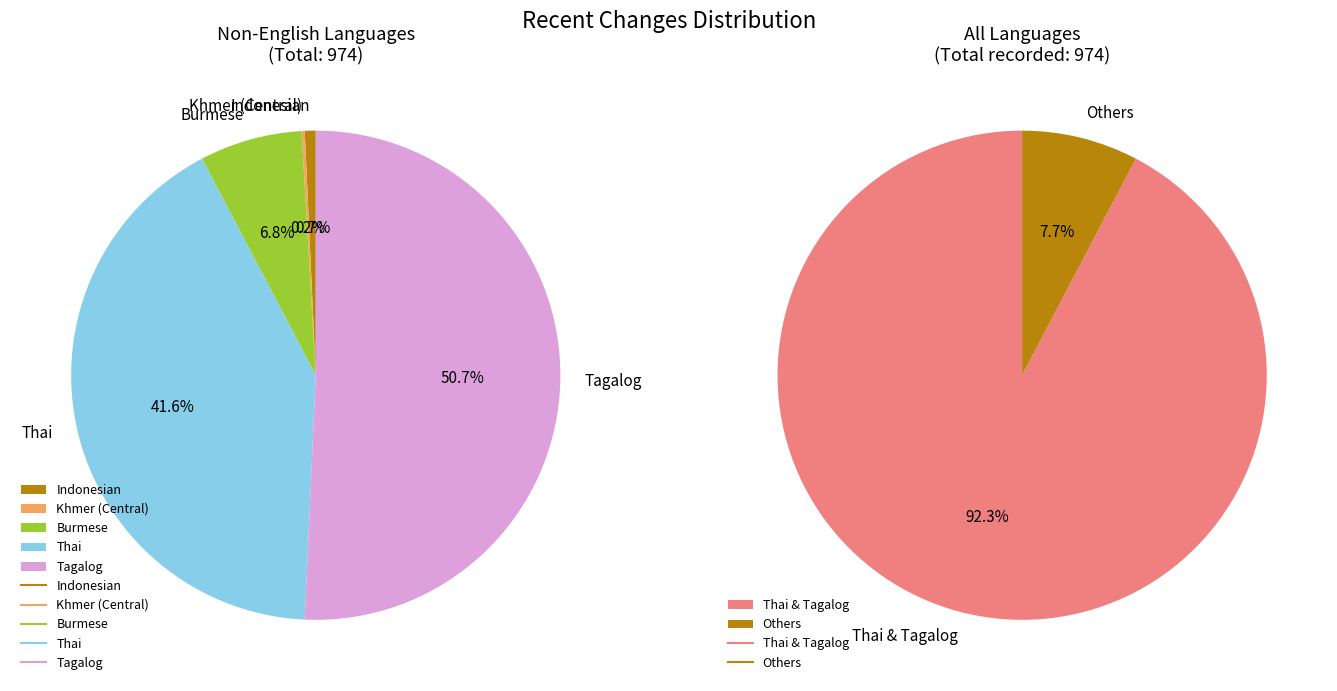

What percentage is the Thai slice, to the nearest percent?

42%